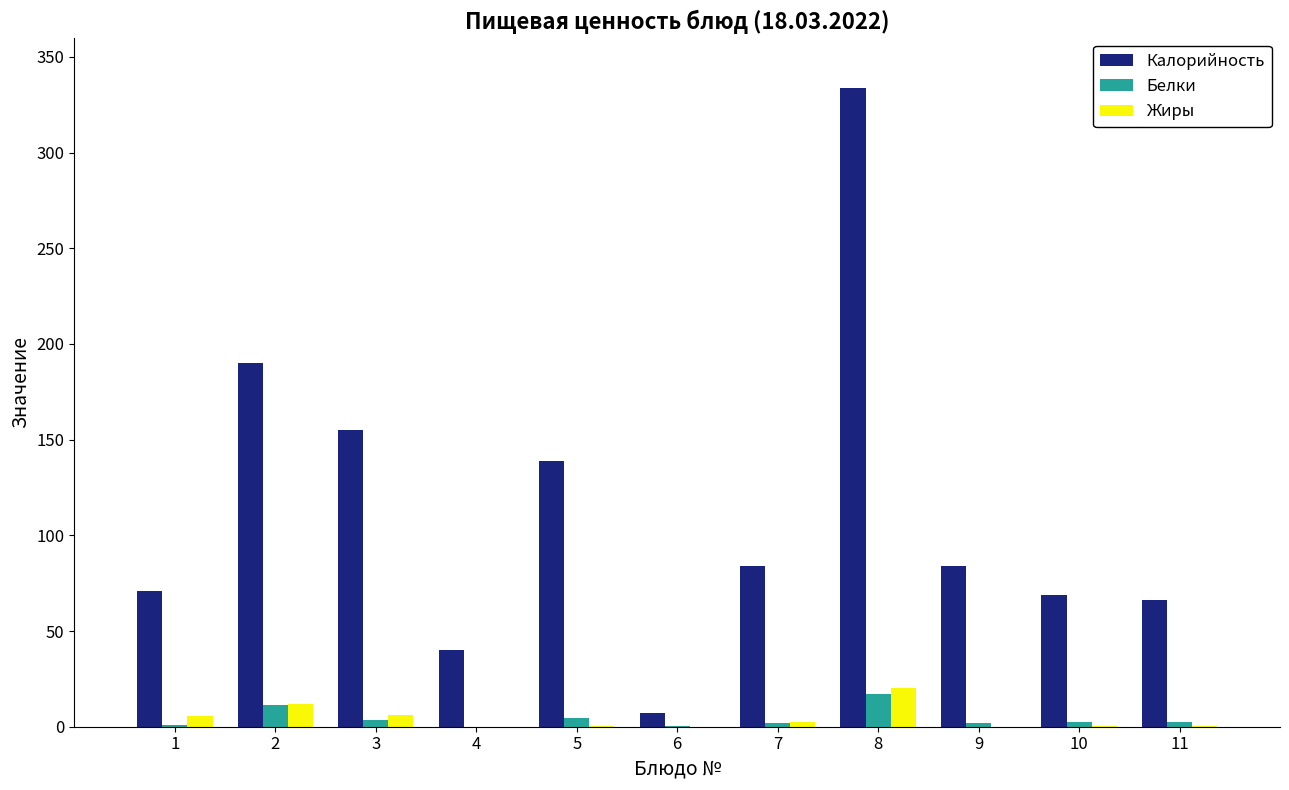

What are all the series names shown in the legend?

Калорийность, Белки, Жиры